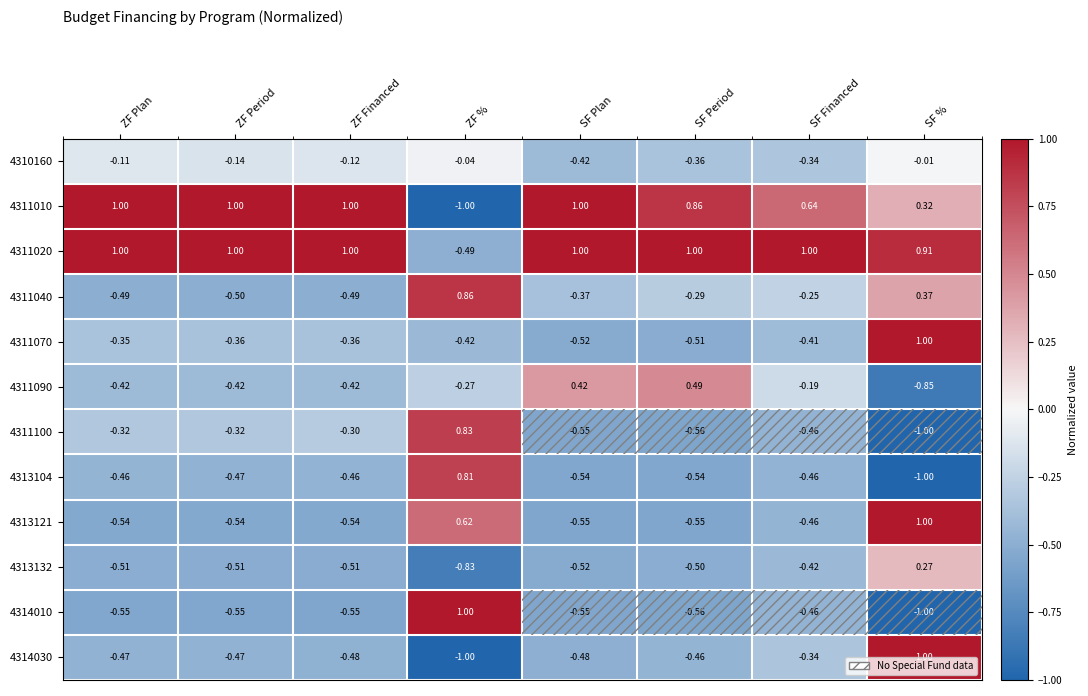

Where does the 4313104 series first go above 0?

ZF %